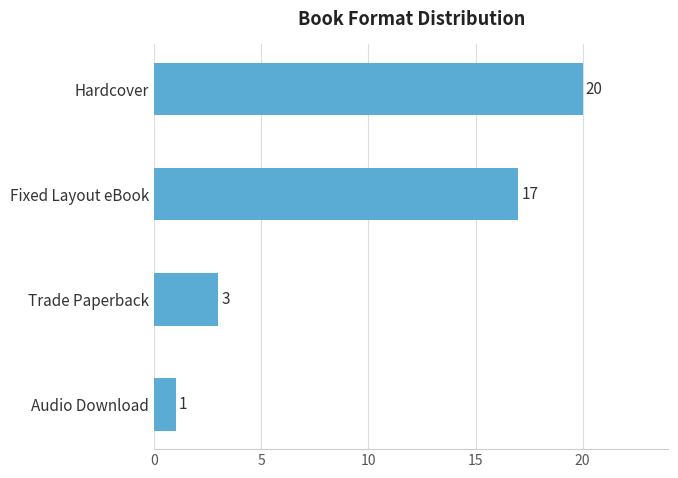

Count the values in the range 3 to 20.

3